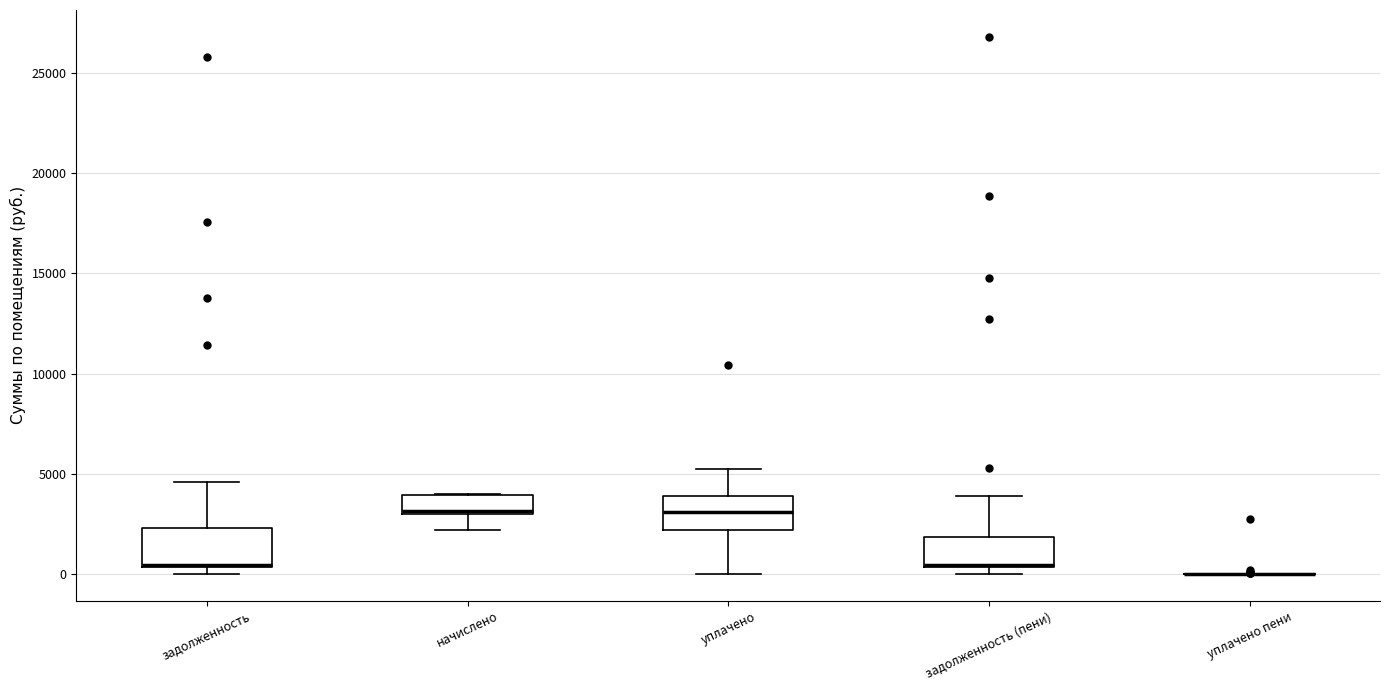

Reading left to right, transcribe this box plot: for each box, give where its median line is, the range the box spans, and where its two whiskers end, as read against the y-axis. The values are not printed on the chart, so give them approximately, as read against the axis.

задолженность: median 500 (drawn on the box's lower edge), box 500 to 2500, whiskers 0 to 4500
начислено: median 3000 (just above the box's lower edge), box 3000 to 4000, whiskers 2000 to 4000
уплачено: median 3000, box 2000 to 4000, whiskers 0 to 5000
задолженность (пени): median 500 (drawn on the box's lower edge), box 500 to 2000, whiskers 0 to 4000
уплачено пени: box collapsed to a line at 0, whiskers 0 to 0